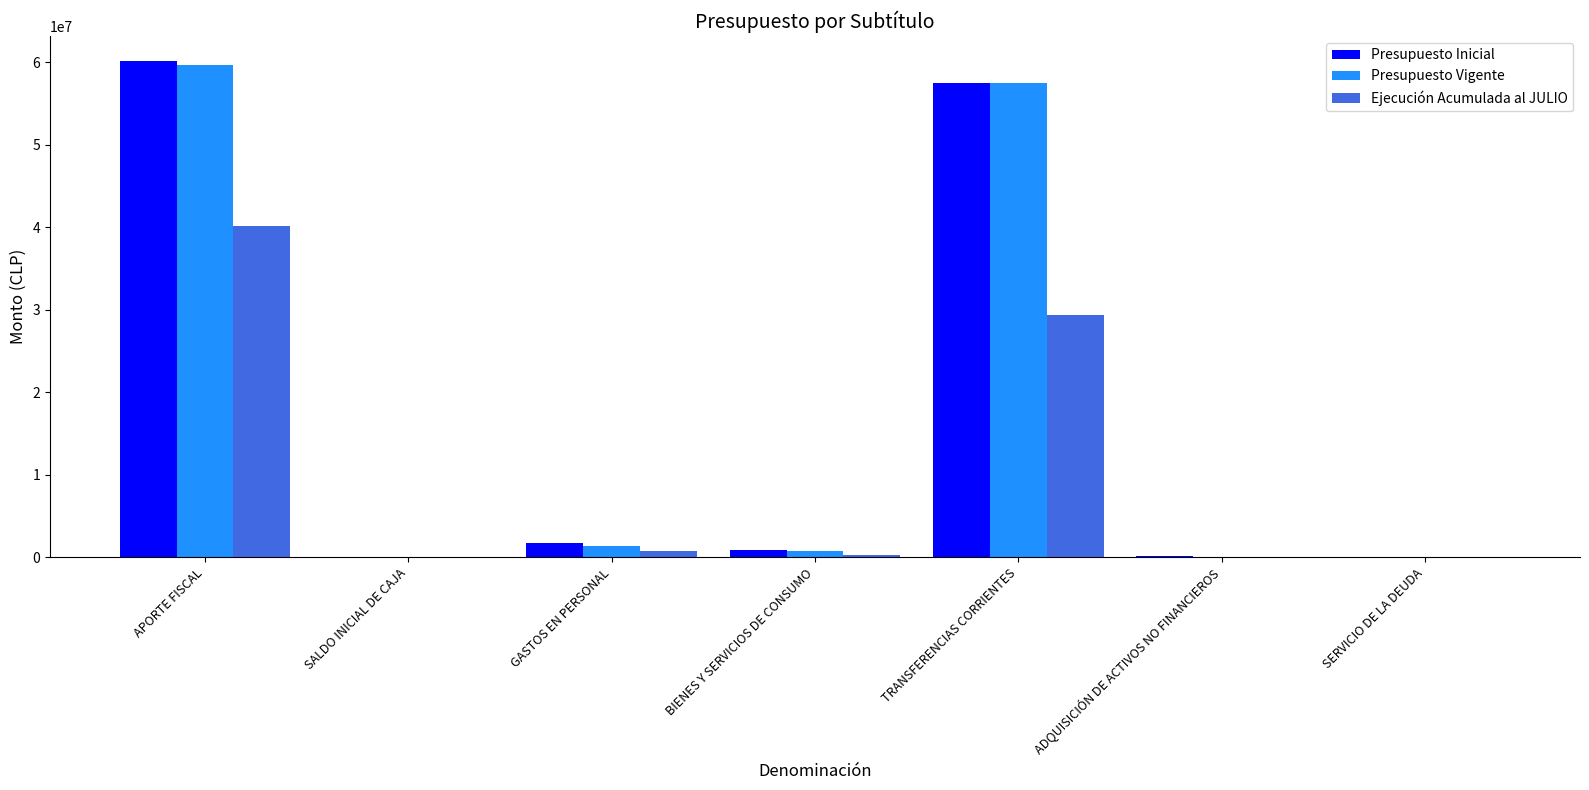

What value does the Presupuesto Inicial series have at ADQUISICIÓN DE ACTIVOS NO FINANCIEROS, to the nearest 50?

139500